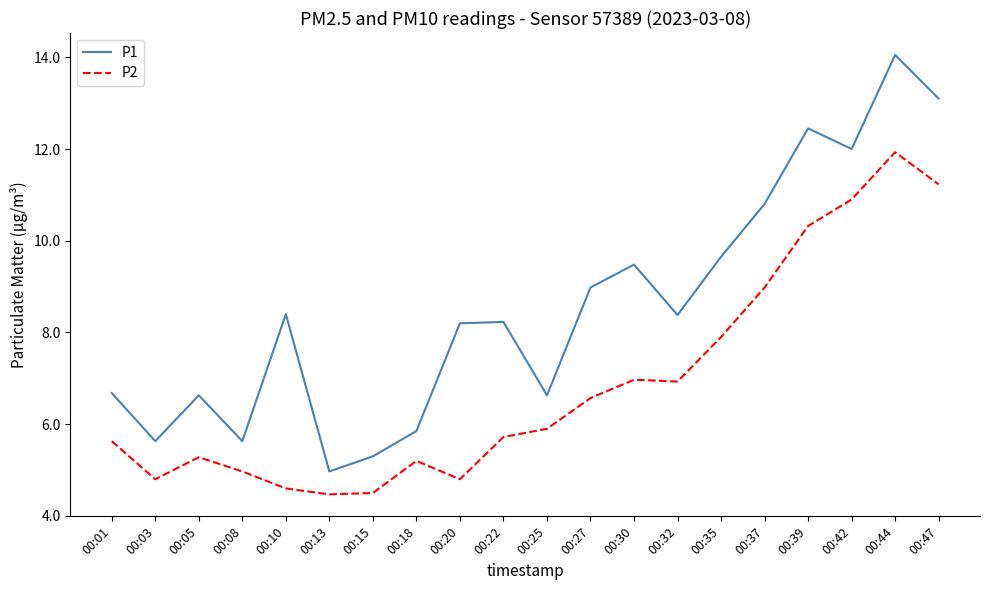

Which series changed the most between 00:01 and 00:22?

P1